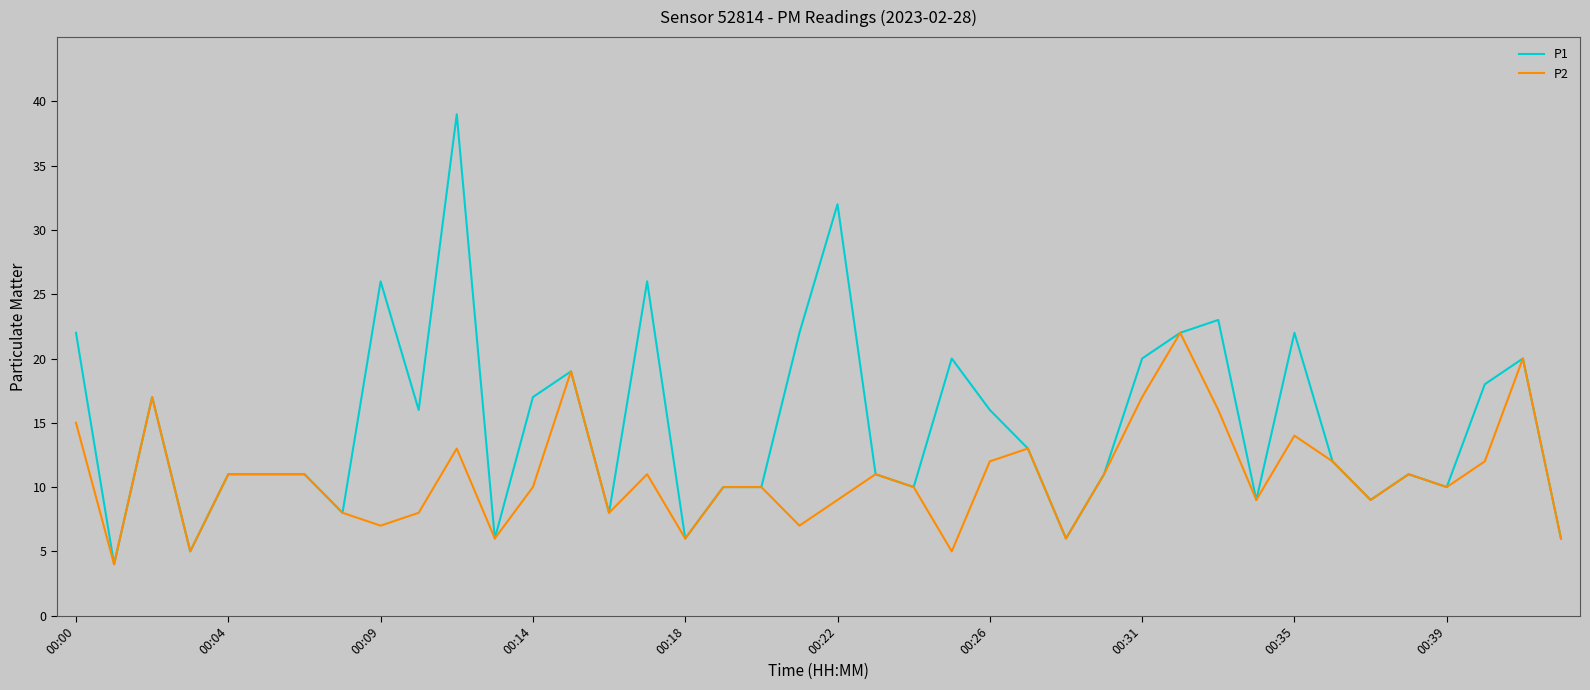

True or false: P1 has more than 0 points higher than both neighbors.

True